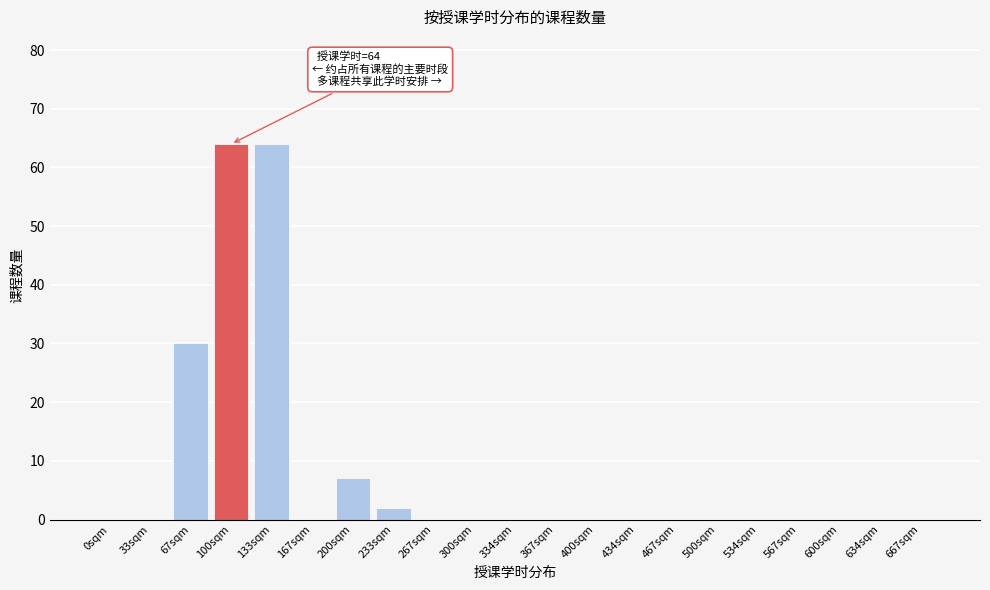

Reading left to right, transcribe all the data shown in this chart.

0sqm=0	33sqm=0	67sqm=30	100sqm=64	133sqm=64	167sqm=0	200sqm=7	233sqm=2	267sqm=0	300sqm=0	334sqm=0	367sqm=0	400sqm=0	434sqm=0	467sqm=0	500sqm=0	534sqm=0	567sqm=0	600sqm=0	634sqm=0	667sqm=0